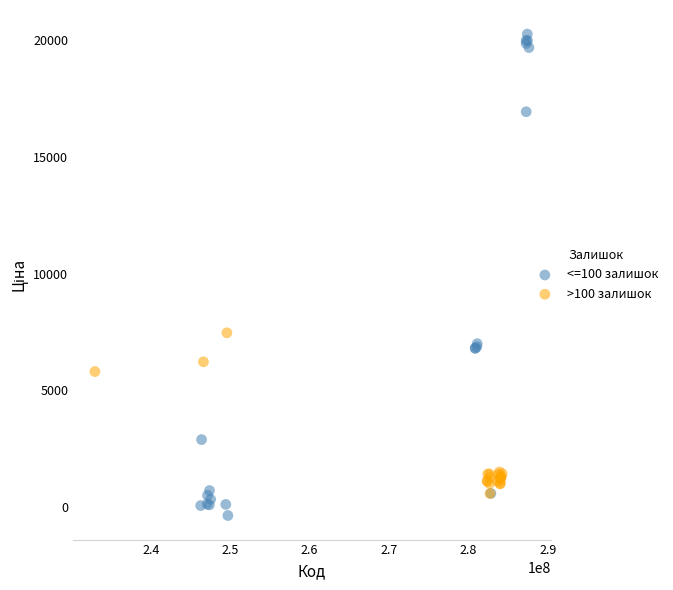

What are all the series names shown in the legend?

<=100 залишок, >100 залишок